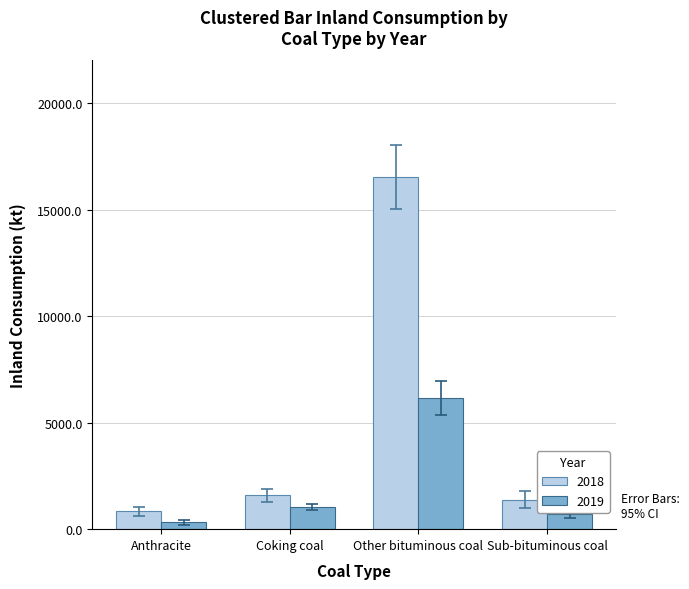

Reading left to right, transcribe all the data shown in this chart.

2018: 830	1589	16517	1380
2019: 317	1043	6153	730